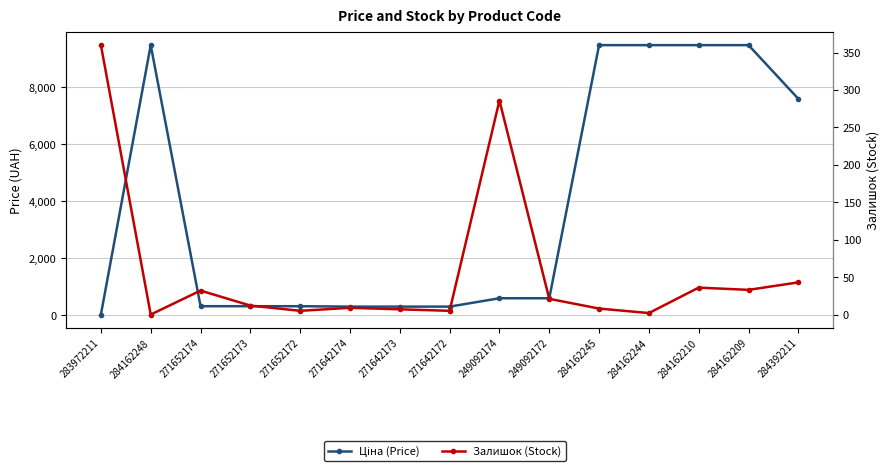

Is the value of Ціна (Price) at 271652172 greater than the value of Залишок (Stock) at 283972211?

No